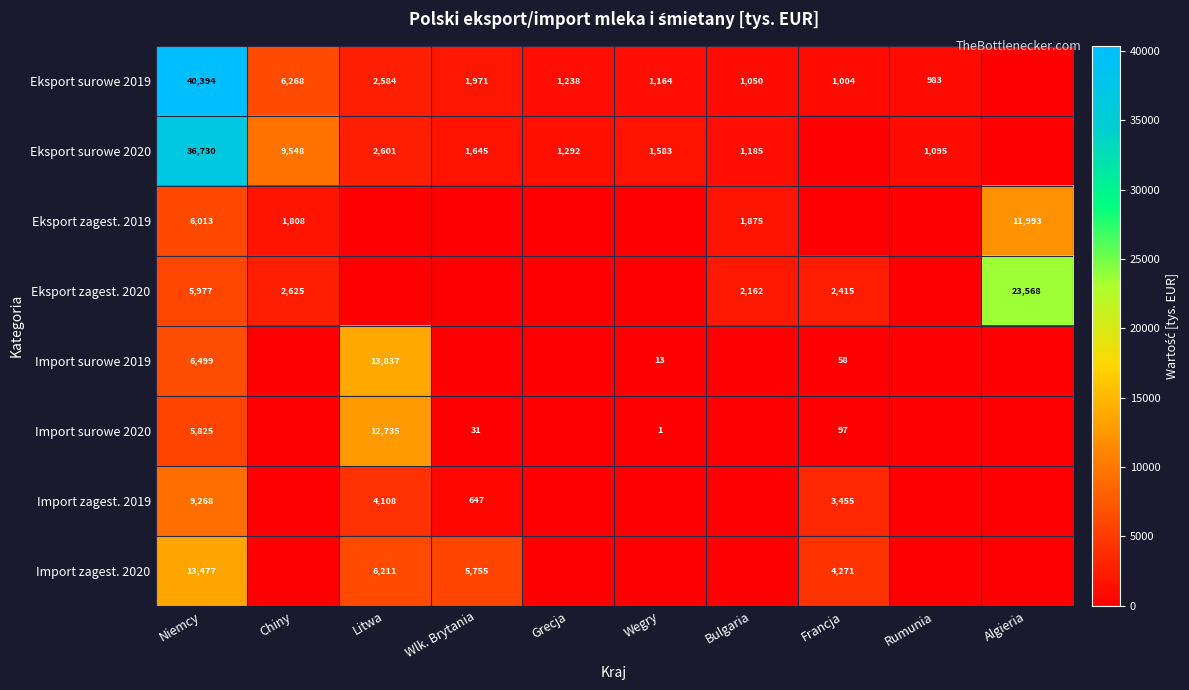

The Eksport zagest. 2019 series shows 6013.2 at Niemcy. True or false?

True